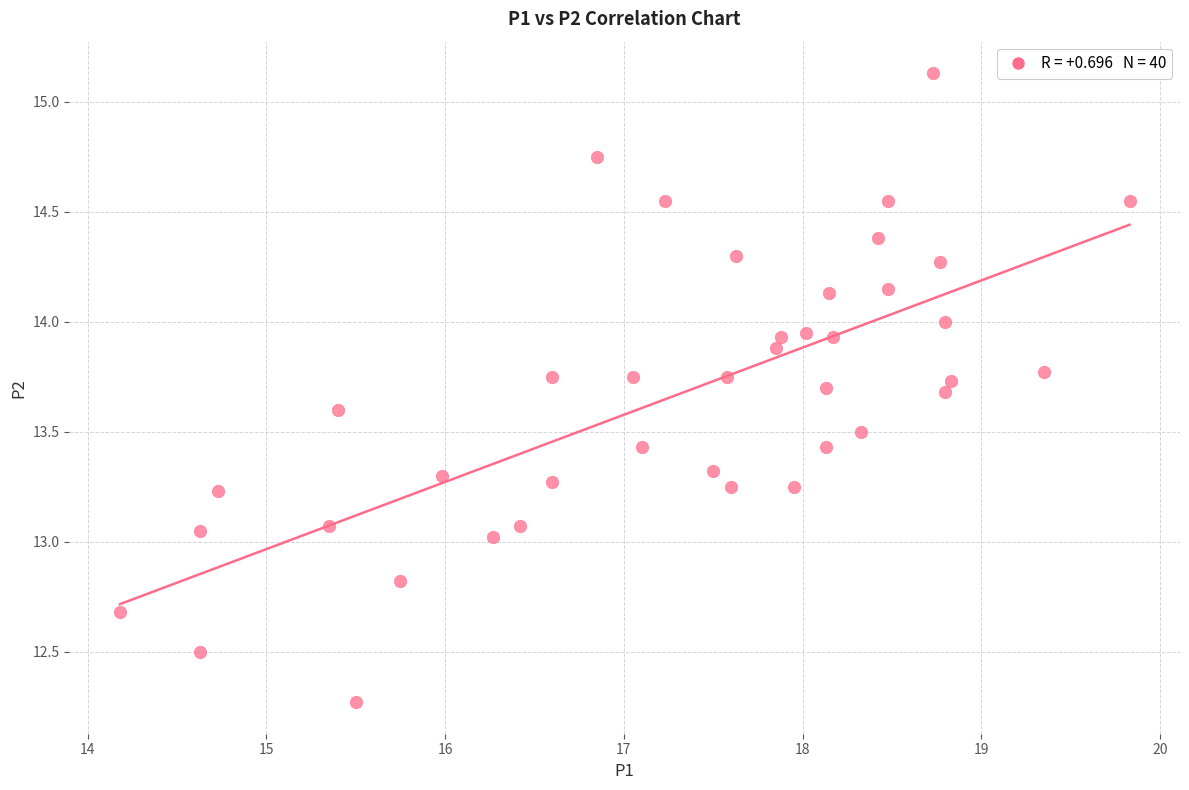

What is the range of X values (max minus min)?

5.6